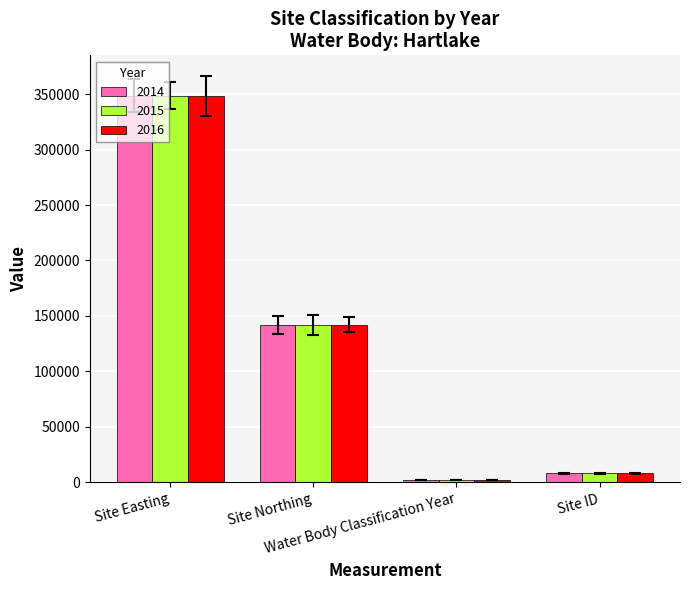

What is the total value across all series at Water Body Classification Year?

6045